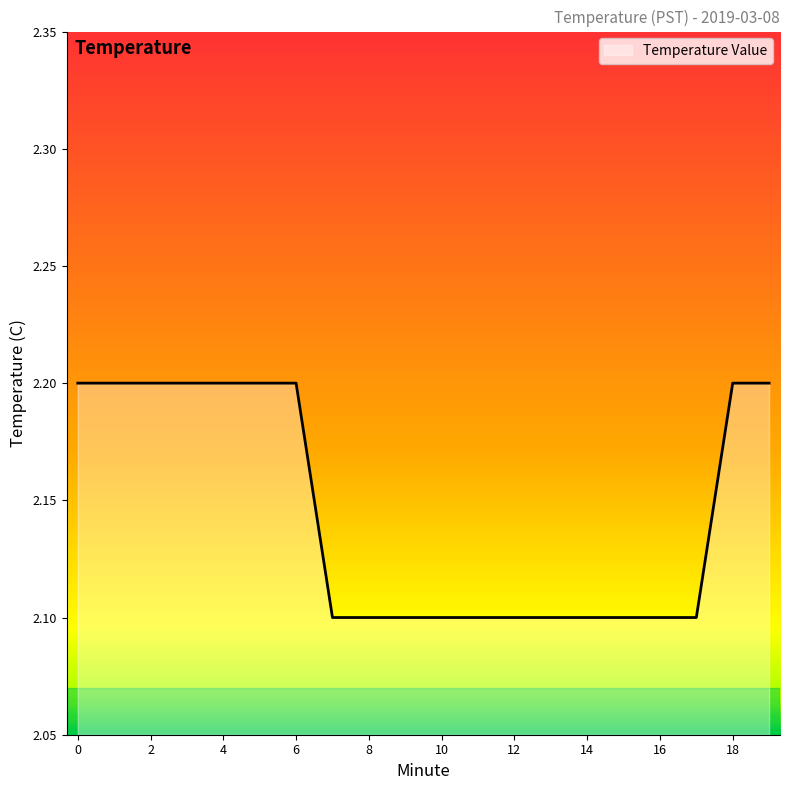

Does the chart display data point markers on the line(s)?

No